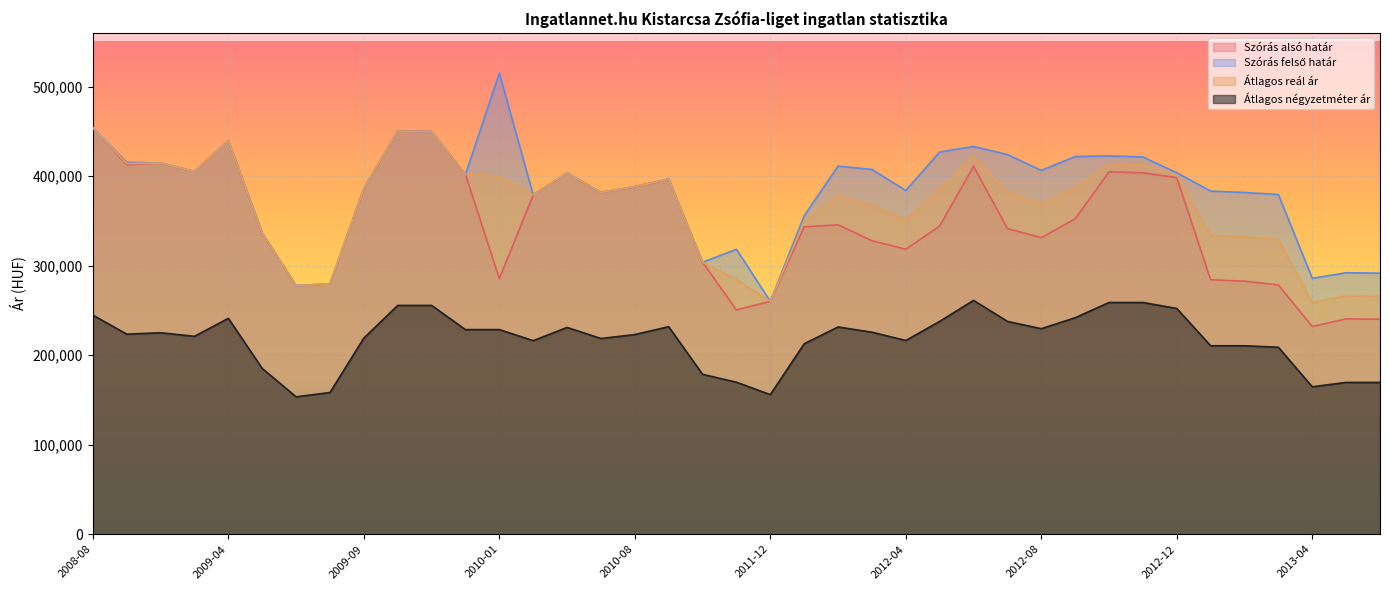

What is the approximate value of Szórás alsó határ at 2009-05, to the nearest 100?

336300